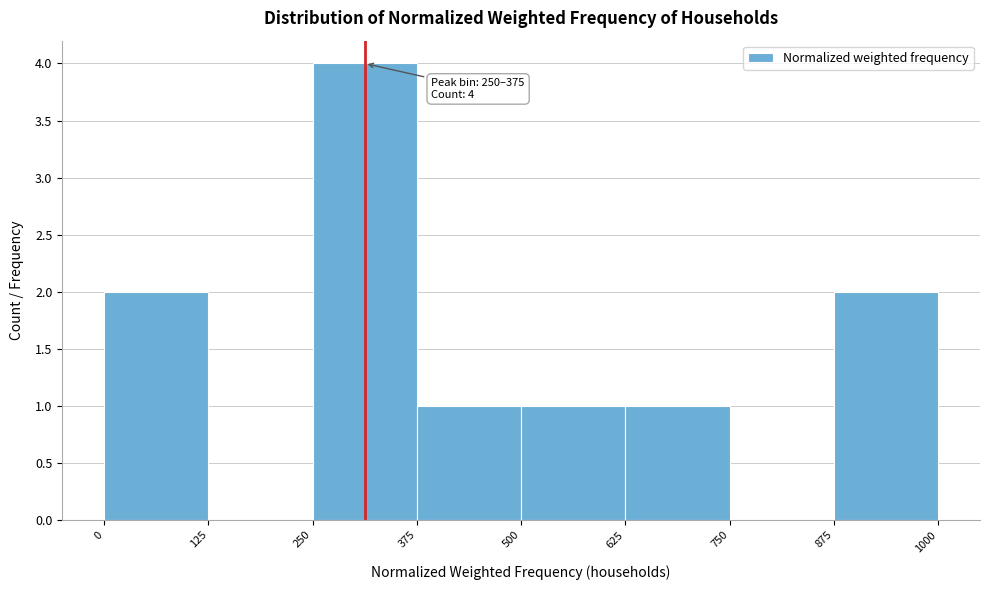

Which range on the x-axis has the tallest bar?

250 to 375